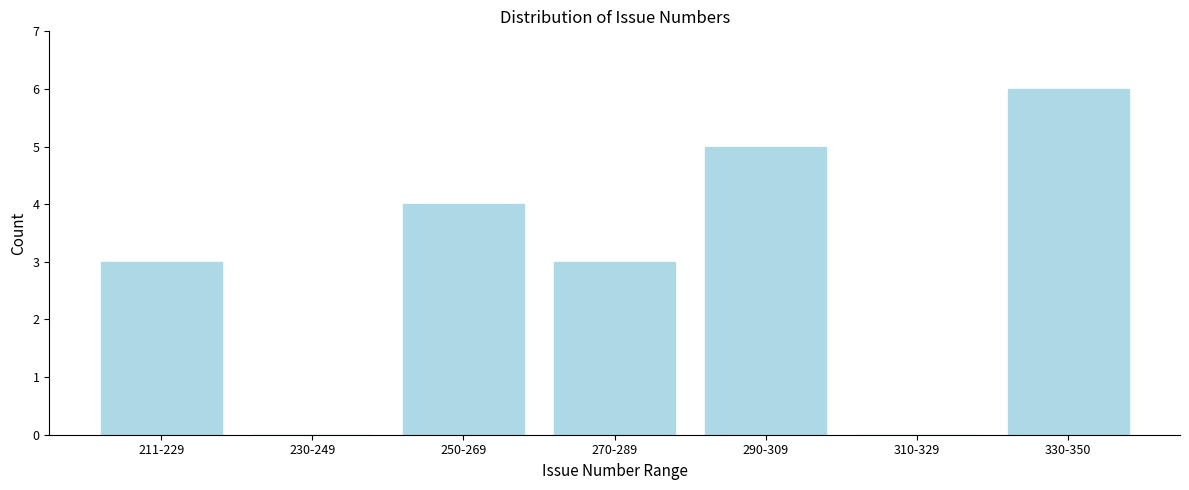

Reading left to right, what are all the values shown in this chart?

211-229=3	230-249=0	250-269=4	270-289=3	290-309=5	310-329=0	330-350=6